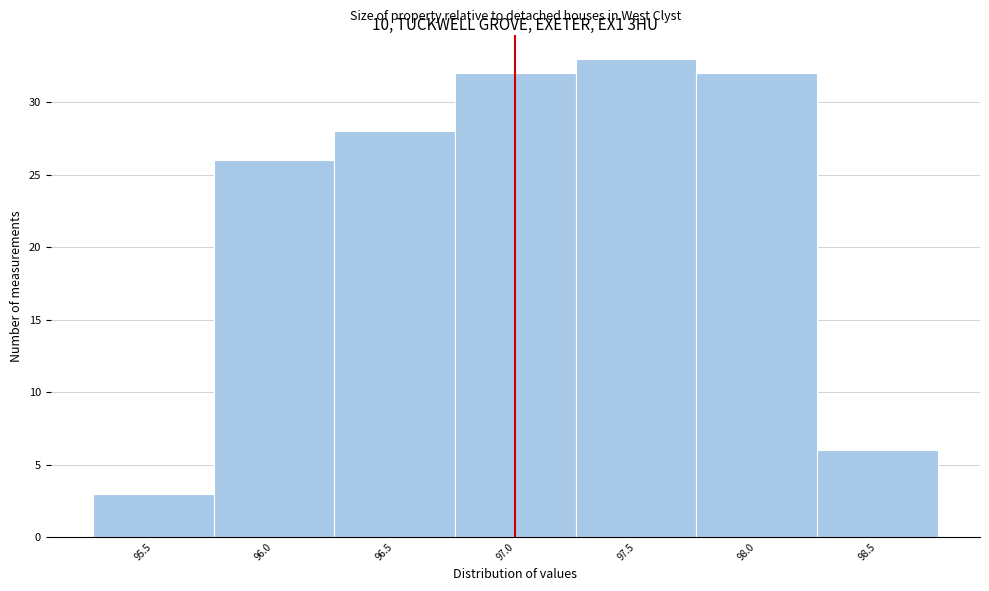

Reading left to right, list every bar in this chart as the range it spans on the x-axis followed by its height. The values are not printed on the chart, so give them approximately, as read against the axis.

95.25 to 95.75: 3
95.75 to 96.25: 26
96.25 to 96.75: 28
96.75 to 97.25: 32
97.25 to 97.75: 33
97.75 to 98.25: 32
98.25 to 98.75: 6